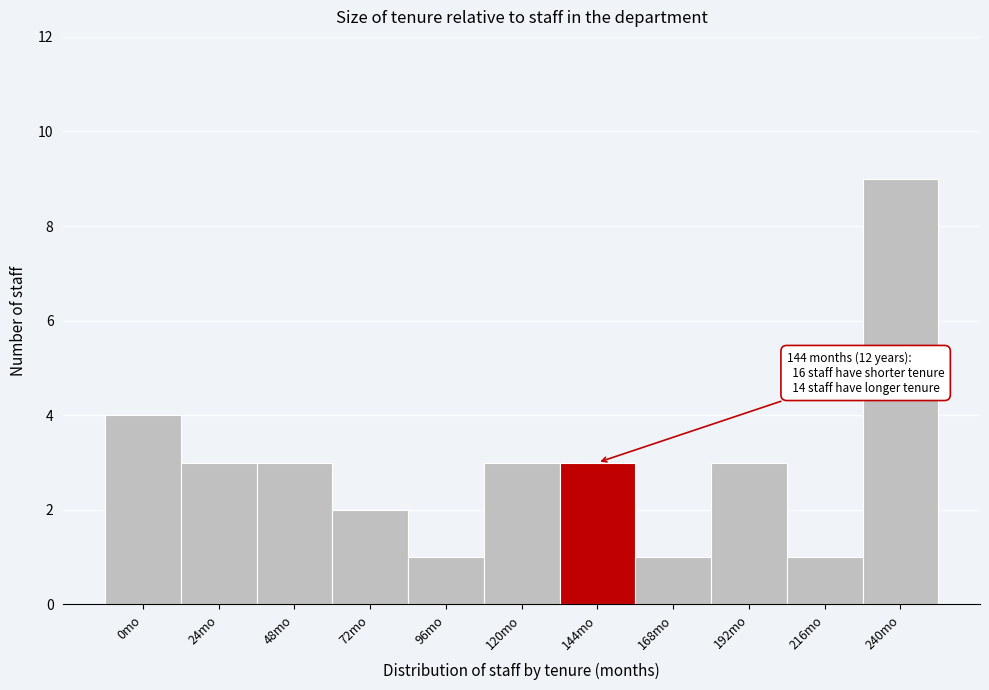

Reading right to left, extract all data points from this chart.

9	1	3	1	3	3	1	2	3	3	4